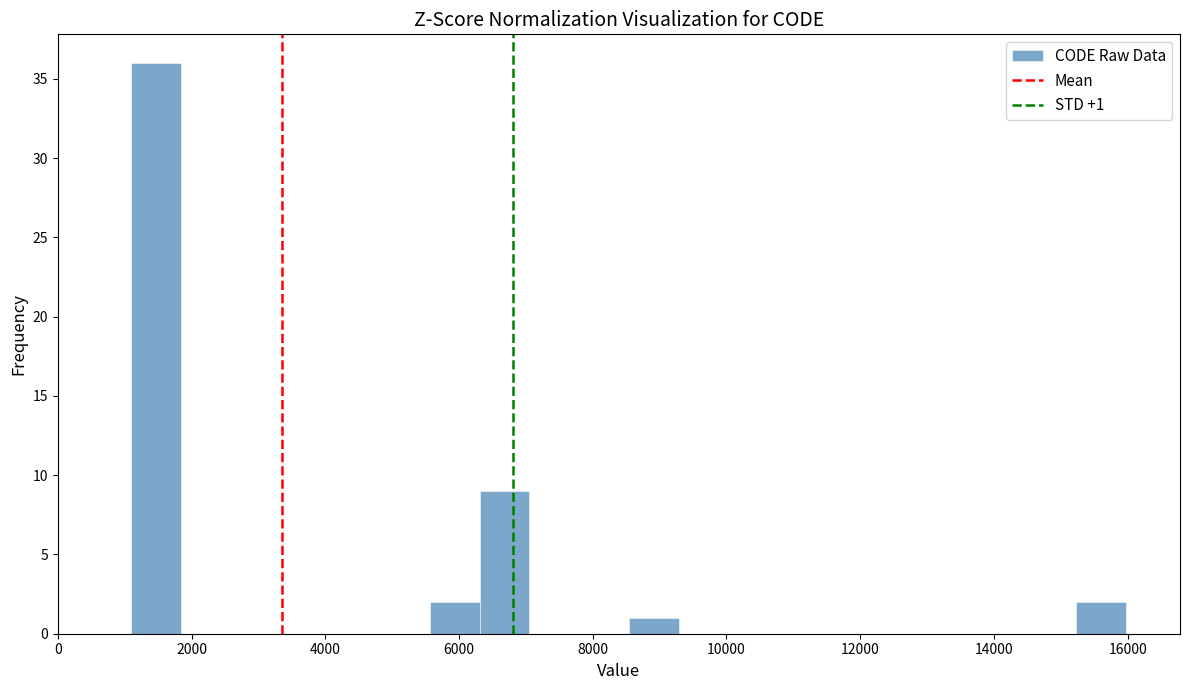

Around what value on the x-axis is the tallest bar? Give the approximate position of its centre, as read against the axis.

1400